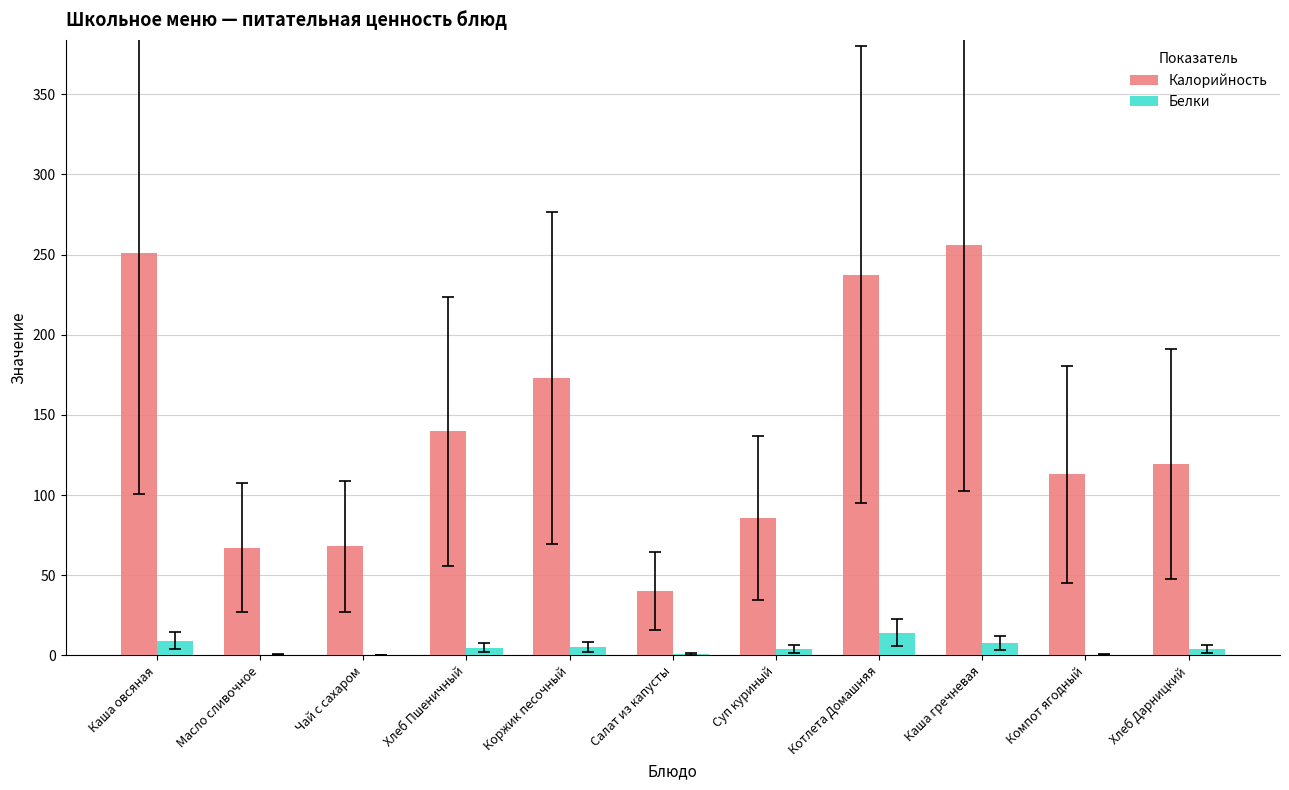

What value does the Калорийность series have at Котлета Домашняя?

237.5